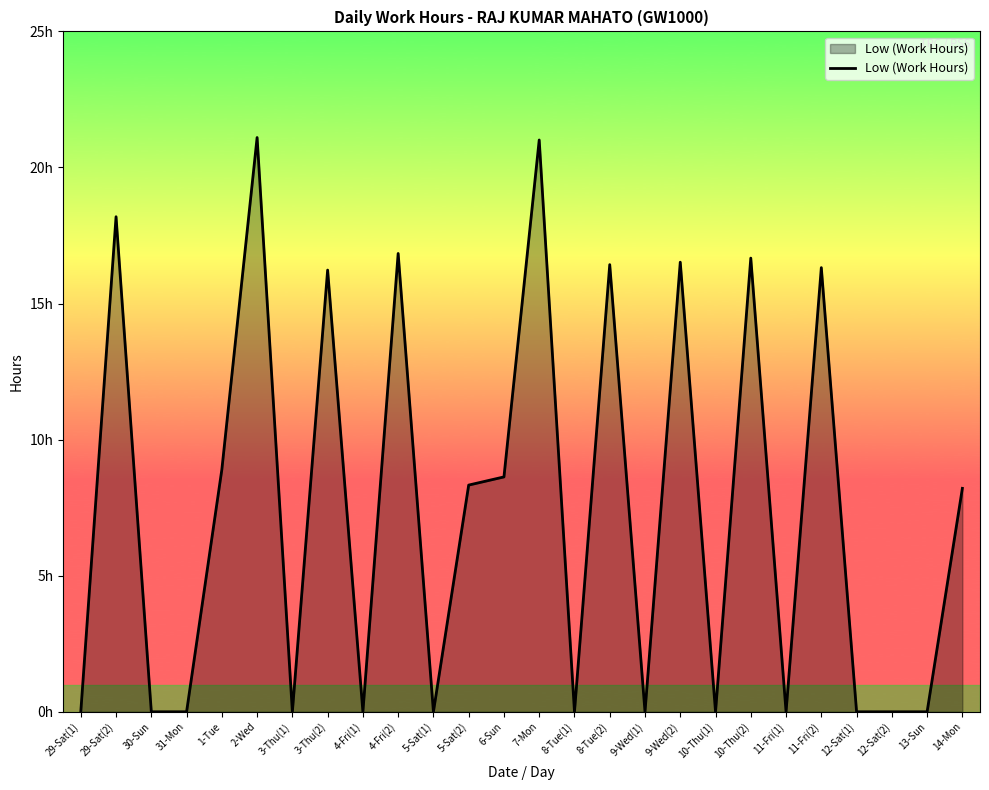

Reading left to right, list all the values displayed in this chart.

0.0	18.2	0.0	0.0	8.9	21.1	0.0	16.2	0.0	16.8	0.0	8.3	8.6	21.0	0.0	16.4	0.0	16.5	0.0	16.7	0.0	16.3	0.0	0.0	0.0	8.2